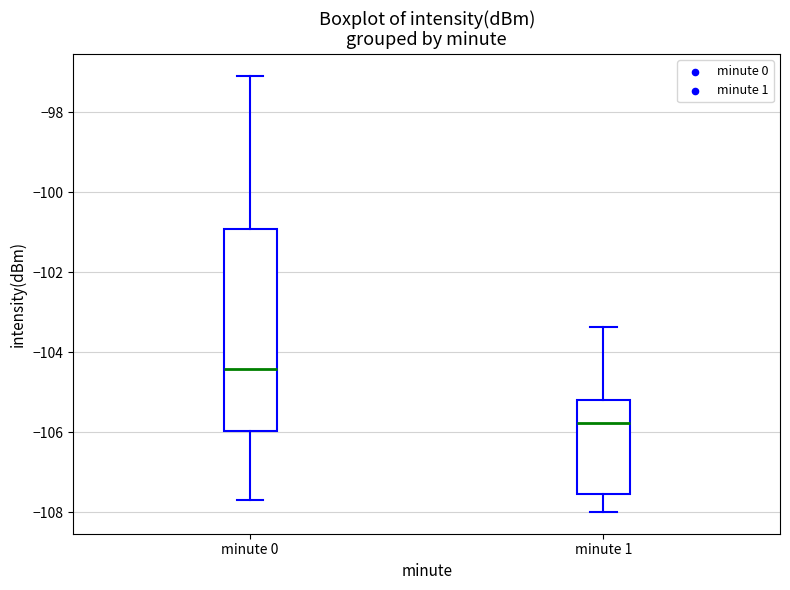

Which box's median line is the highest?

minute 0